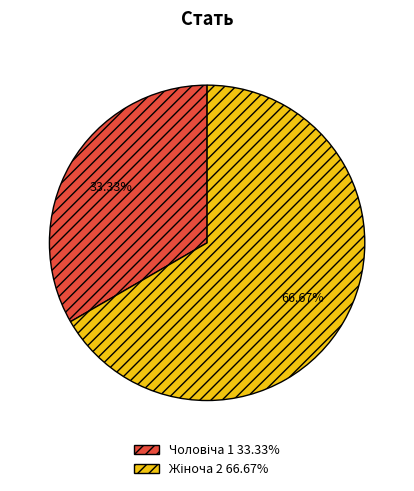

Is there a majority slice in this chart?

Yes